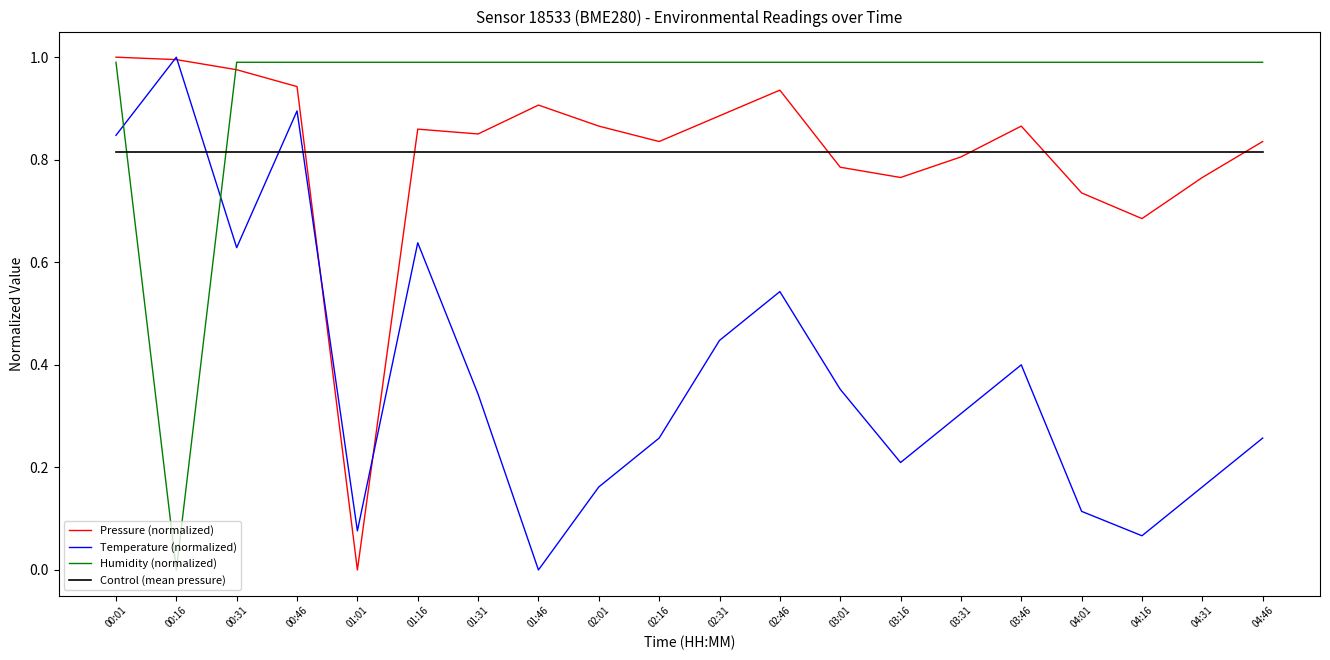

True or false: Humidity (normalized) and Control (mean pressure) cross at least once.

True